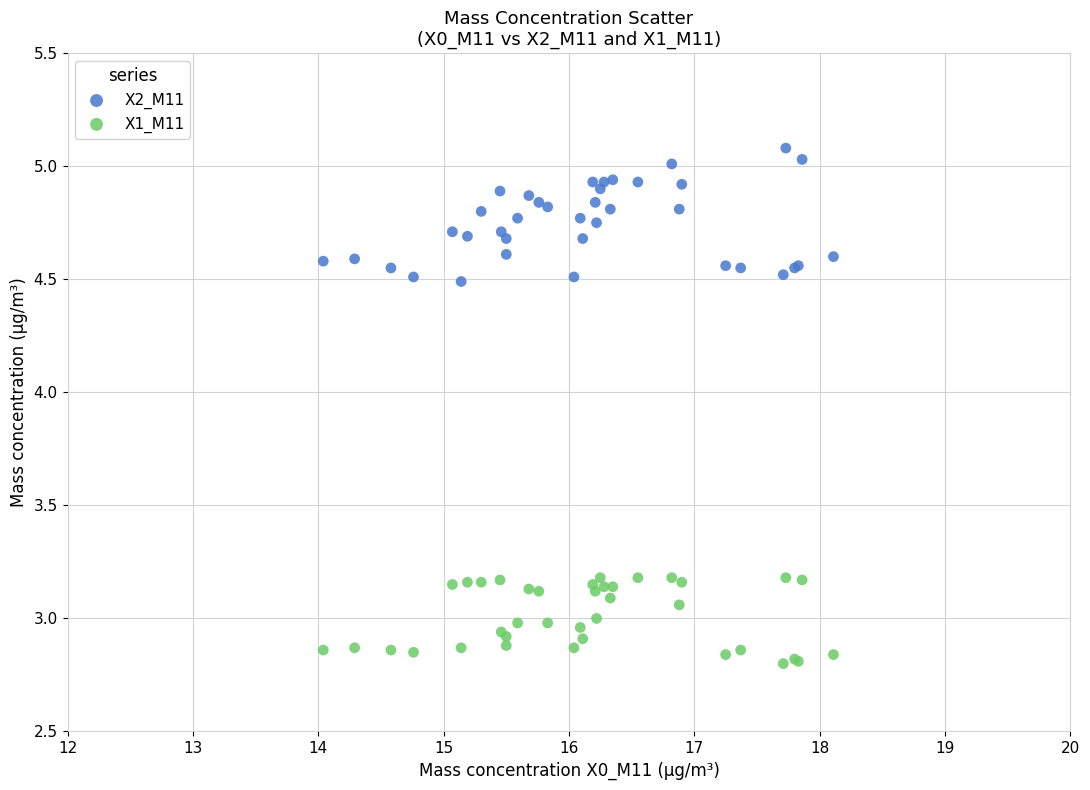

What are all the series names shown in the legend?

X2_M11, X1_M11